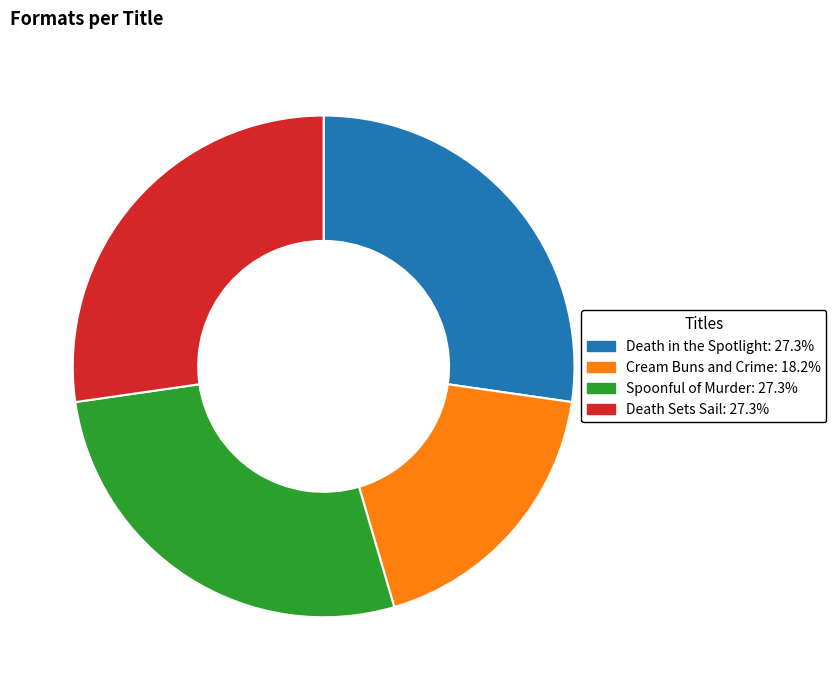

Count the number of slices in the pie.

4